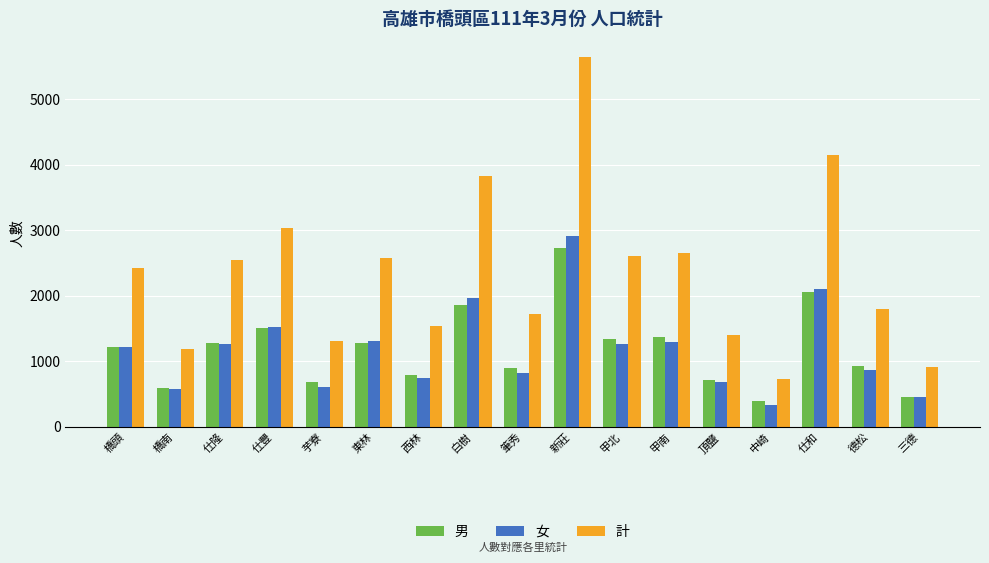

How many series are shown in this chart?

3